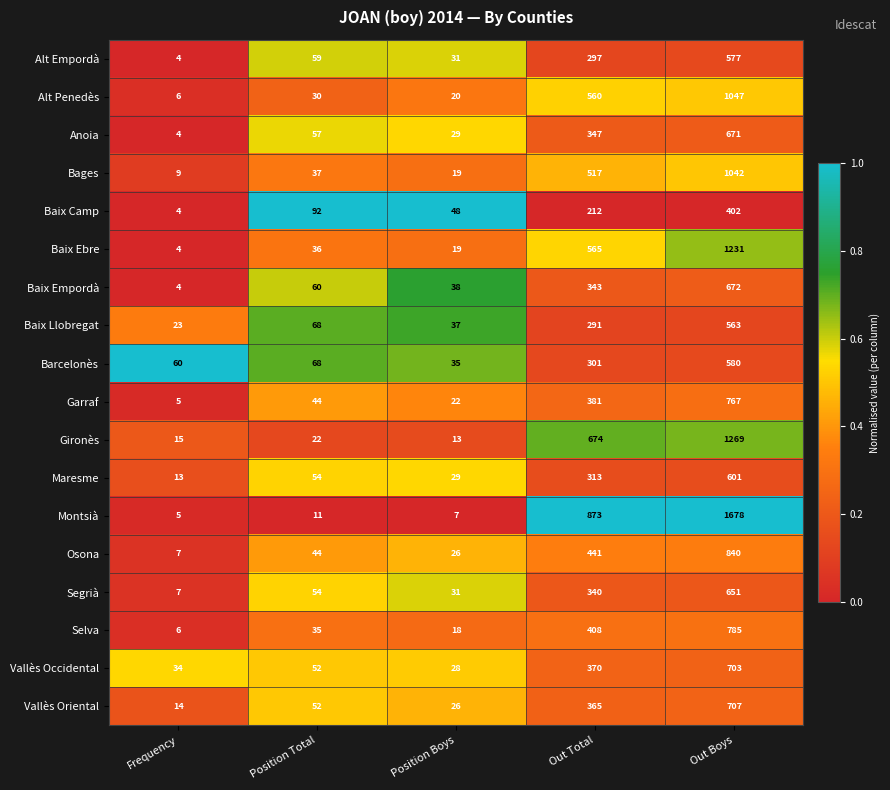

Read the Alt Empordà value at Position Total.

59